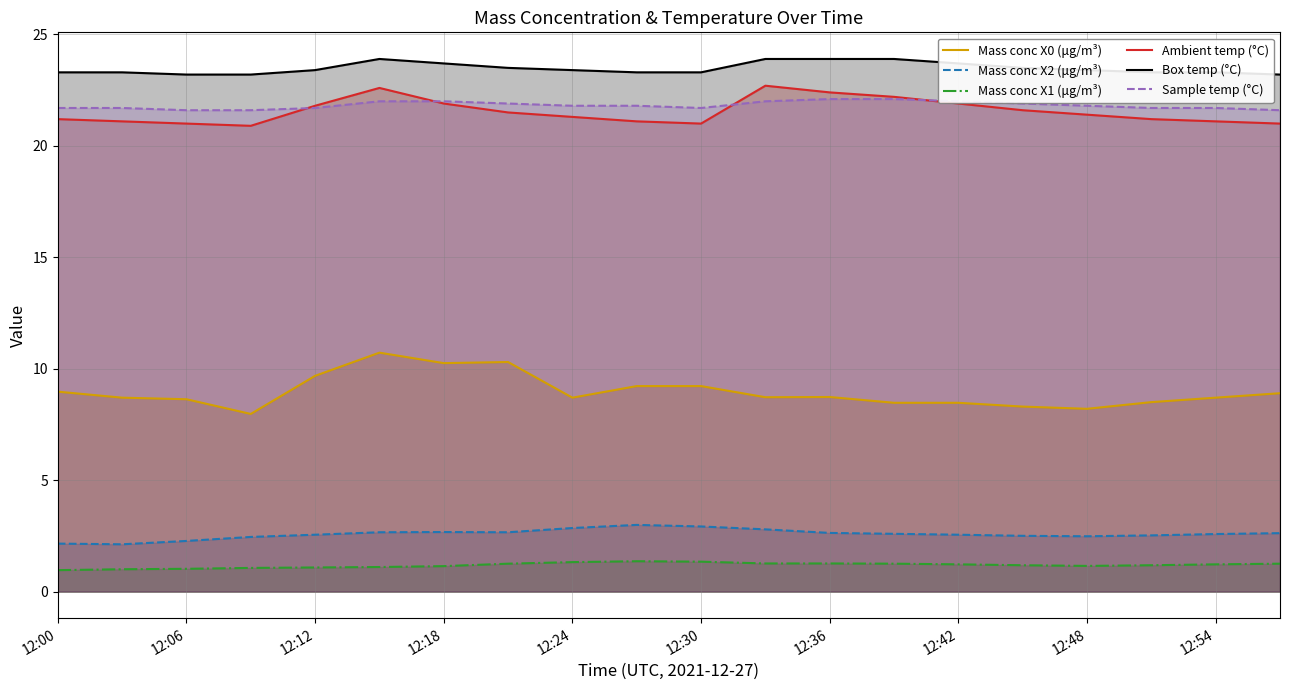

Which has a higher value, 13 or 15?

13